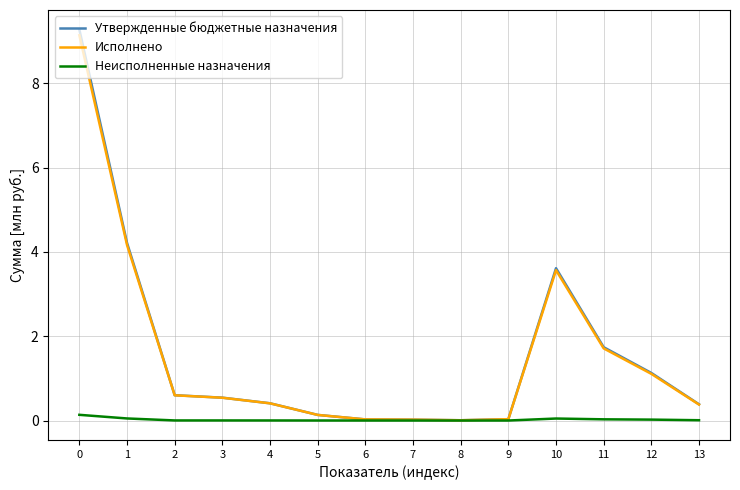

Is this an area chart (filled region under the line)?

No